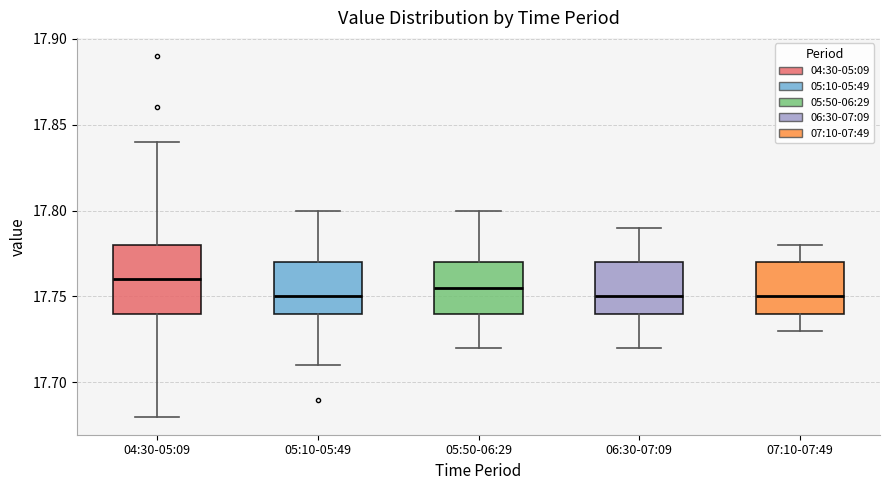

Reading left to right, read every box against the y-axis: the position of its median line, the range the box covers, and the ends of its whiskers. The values are not printed on the chart, so give them approximately, as read against the axis.

04:30-05:09: median 17.760, box 17.740 to 17.780, whiskers 17.680 to 17.840
05:10-05:49: median 17.750, box 17.740 to 17.770, whiskers 17.710 to 17.800
05:50-06:29: median 17.755, box 17.740 to 17.770, whiskers 17.720 to 17.800
06:30-07:09: median 17.750, box 17.740 to 17.770, whiskers 17.720 to 17.790
07:10-07:49: median 17.750, box 17.740 to 17.770, whiskers 17.730 to 17.780